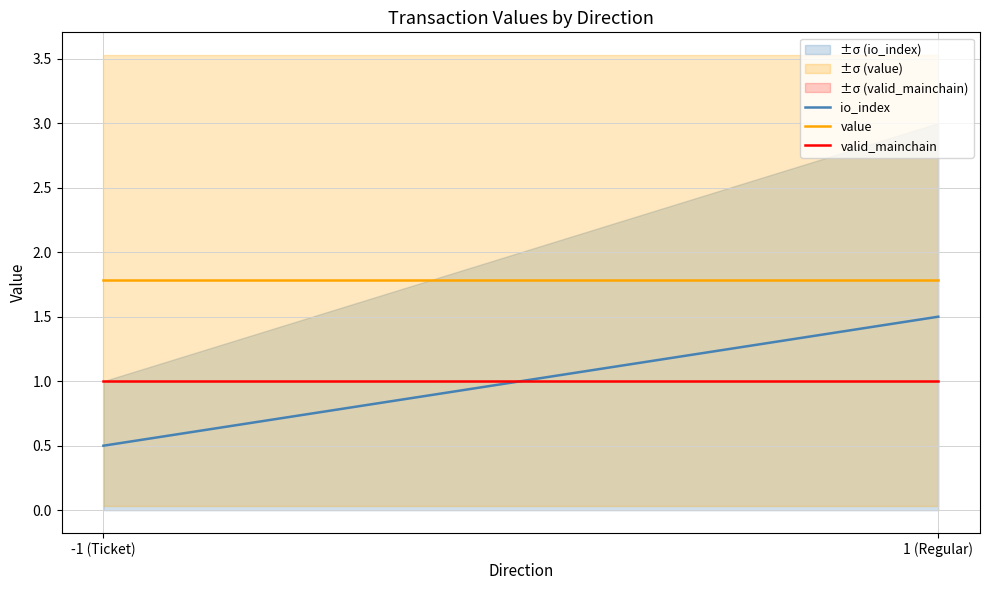

How many lines are shown in the chart?

3